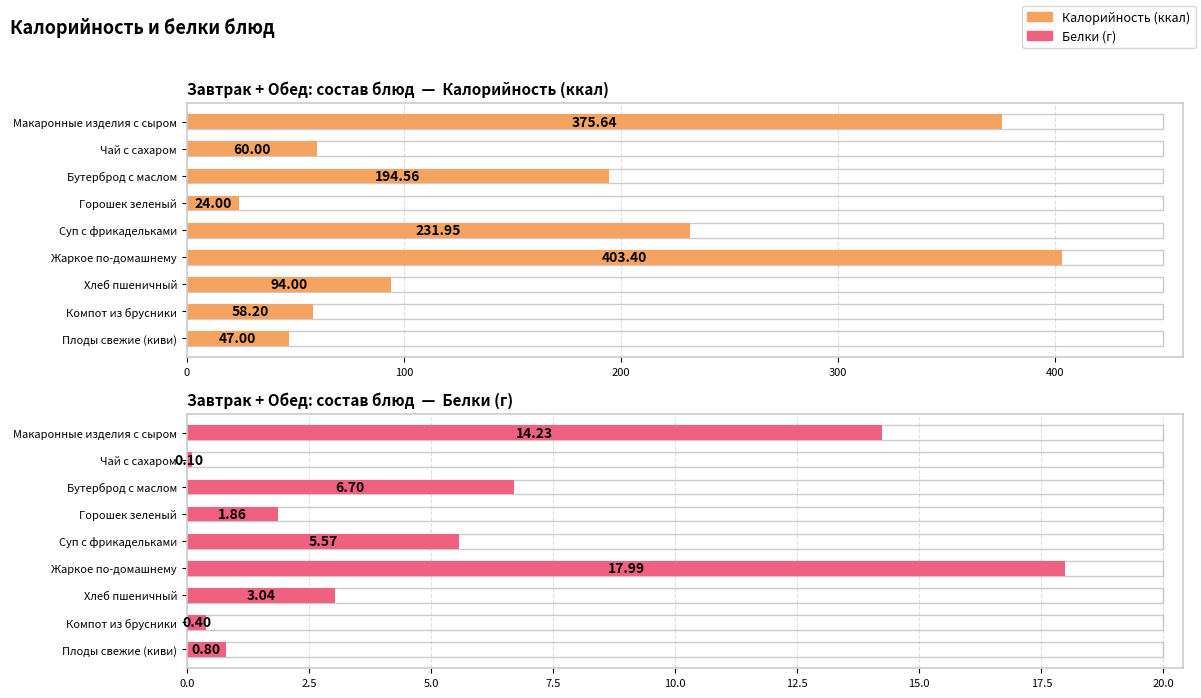

What is the difference between the highest and lowest values at Компот из брусники?

57.8